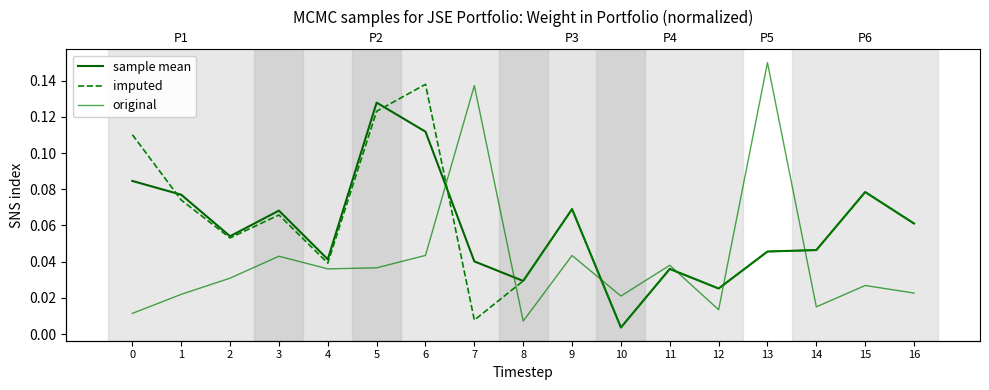

In imputed, how many points are lower than both neighbors (excluding endpoints)?

5